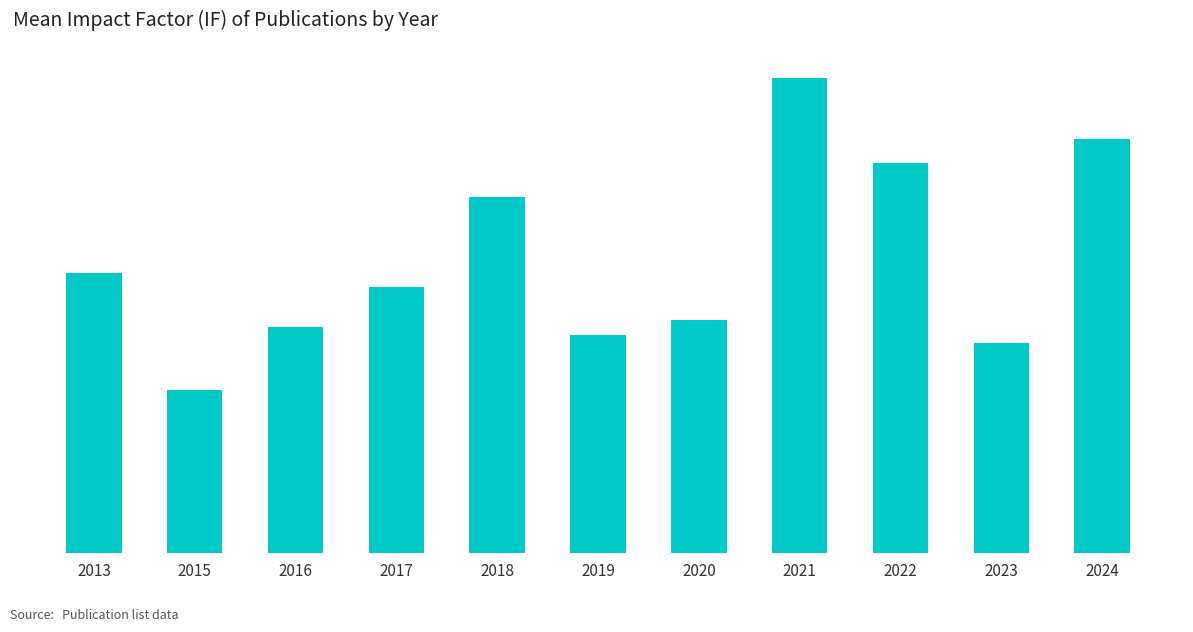

The chart shows a value of 1.3 at 2023. True or false?

False